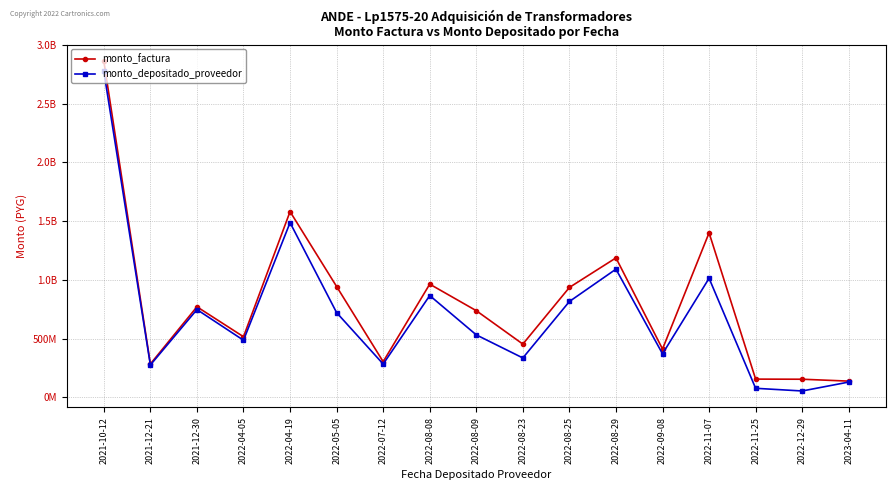

What is the total value across all series at 2022-12-29?

206421544